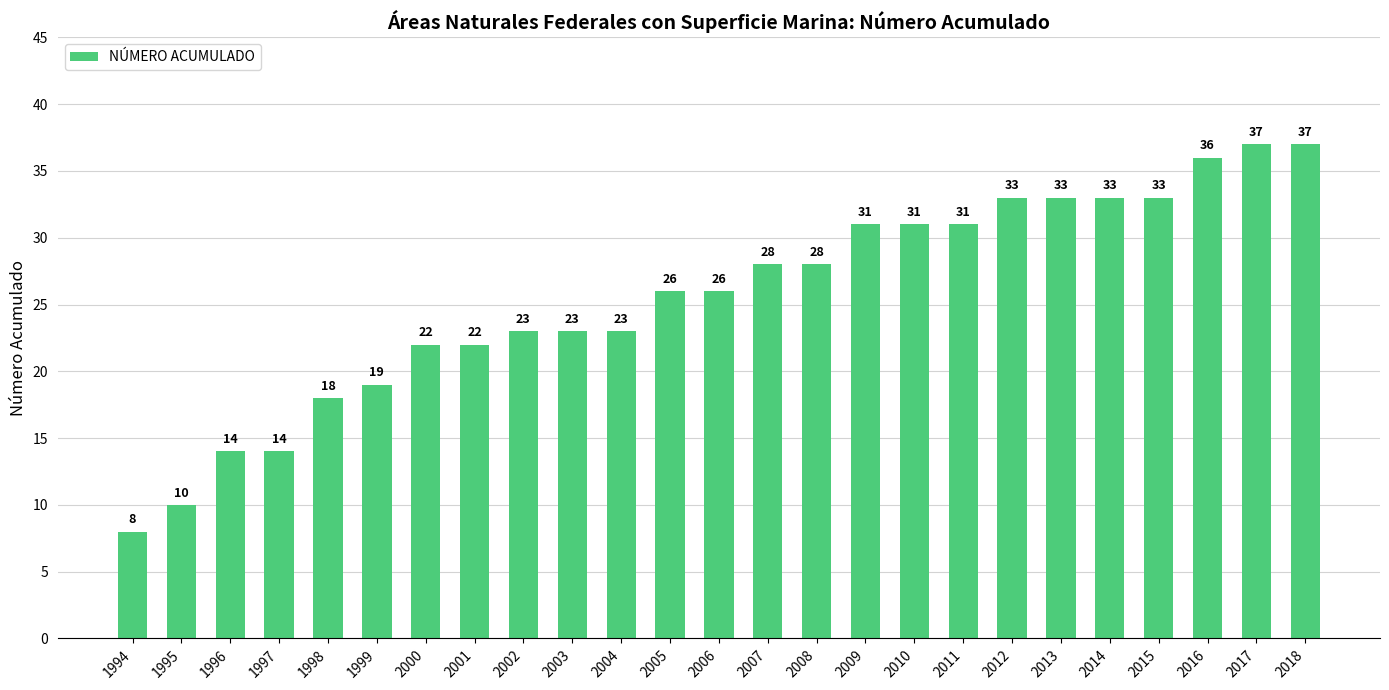

What is the value of the 1st bar from the left?

8